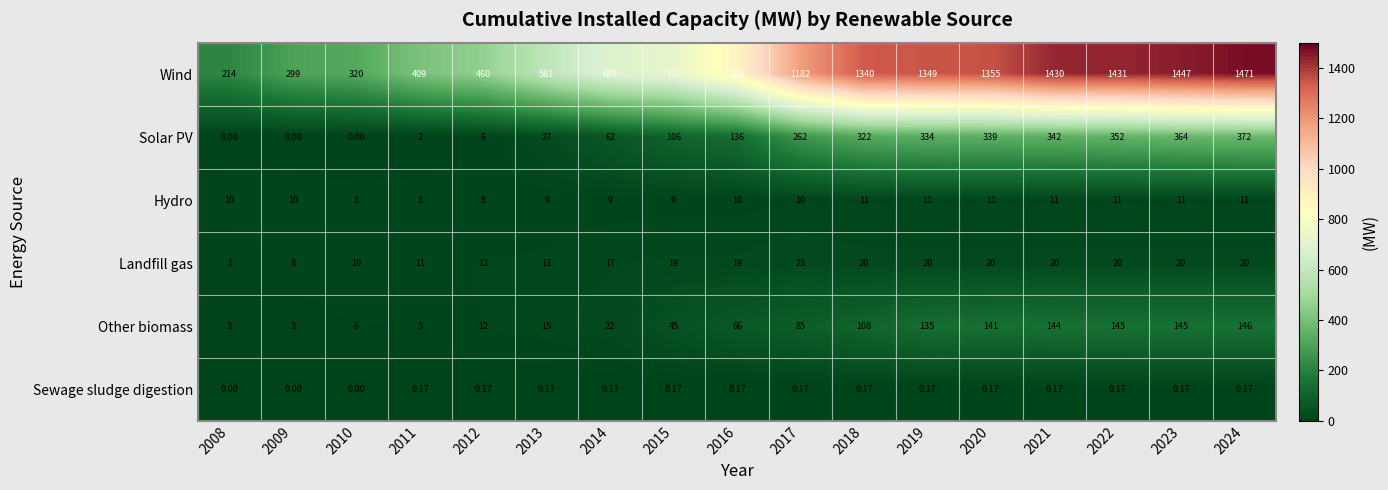

Is the value of Hydro at 2022 greater than the value of Other biomass at 2024?

No